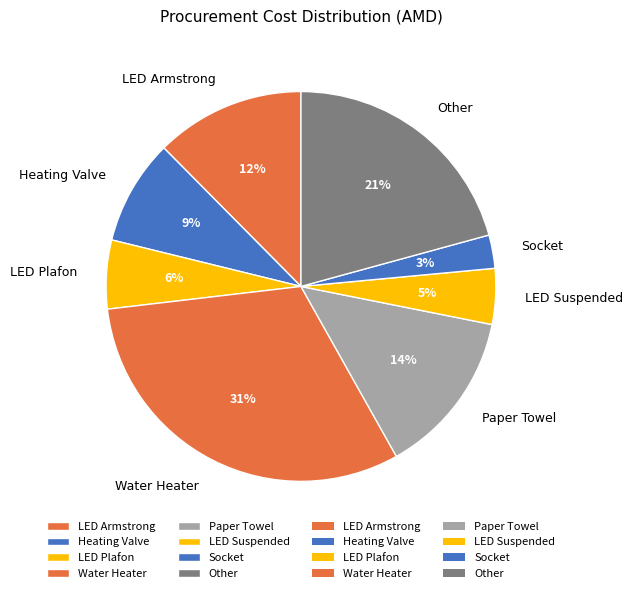

Between LED Suspended and Water Heater, which is larger?

Water Heater